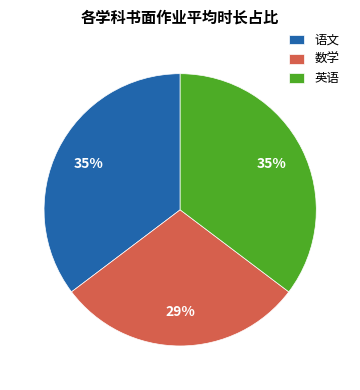

What is the smallest slice in the pie chart?

数学